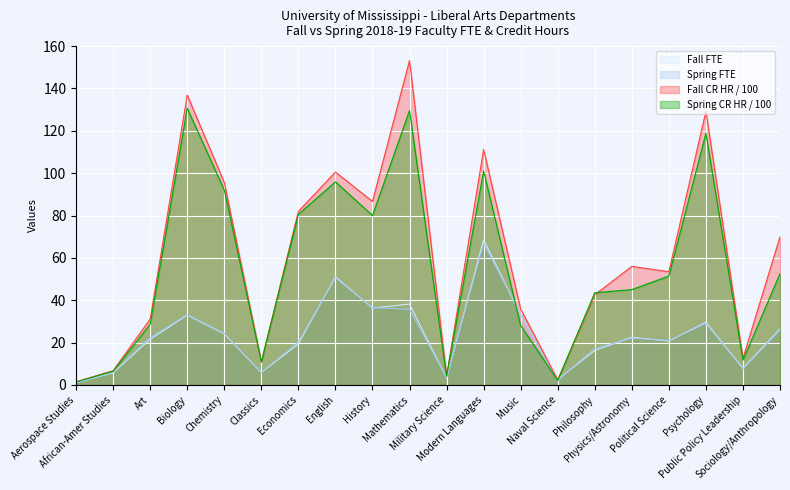

What are all the series names shown in the legend?

Fall FTE, Spring FTE, Fall CR HR / 100, Spring CR HR / 100